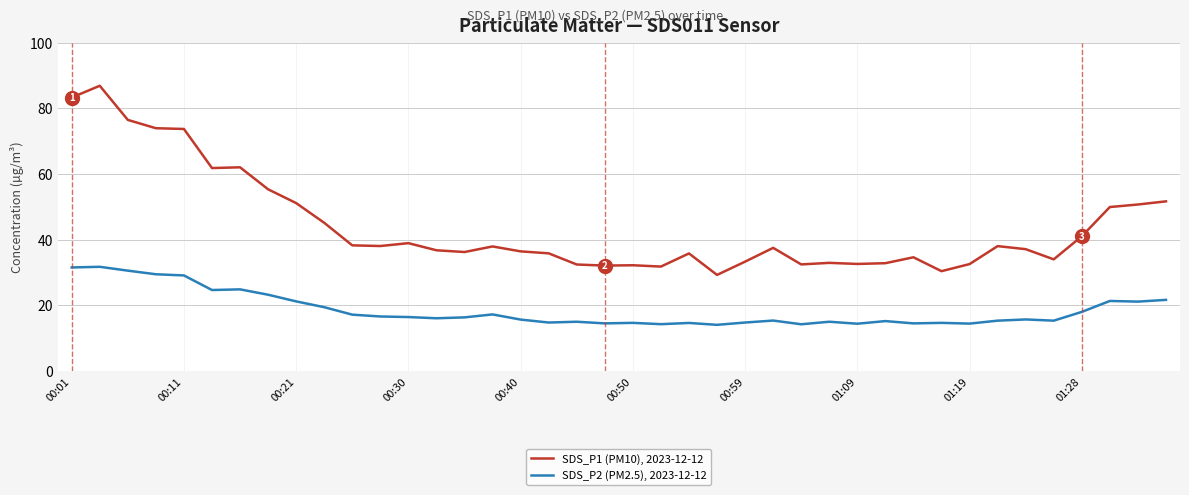

List the series in order of their overall mean, lowest first.

SDS_P2 (PM2.5), 2023-12-12, SDS_P1 (PM10), 2023-12-12